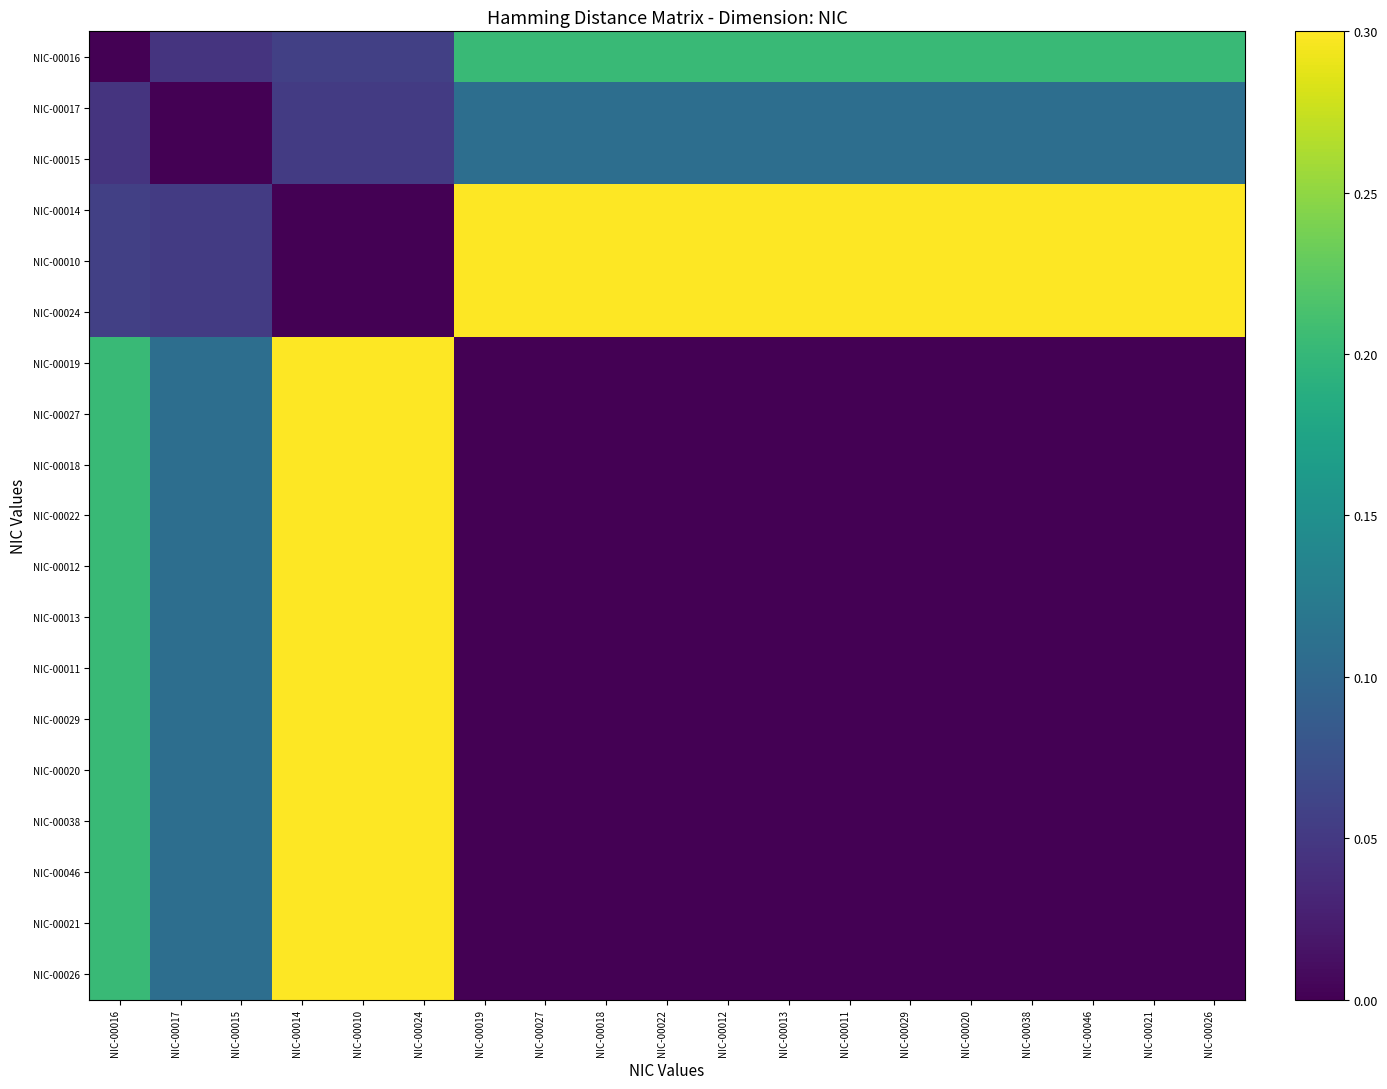

Reading right to left, extract all data points from this chart.

NIC-00016: NIC-00026=0.2	NIC-00021=0.2	NIC-00046=0.2	NIC-00038=0.2	NIC-00020=0.2	NIC-00029=0.2	NIC-00011=0.2	NIC-00013=0.2	NIC-00012=0.2	NIC-00022=0.2	NIC-00018=0.2	NIC-00027=0.2	NIC-00019=0.2	NIC-00024=0.1	NIC-00010=0.1	NIC-00014=0.1	NIC-00015=0.0	NIC-00017=0.0	NIC-00016=0.0
NIC-00017: NIC-00026=0.1	NIC-00021=0.1	NIC-00046=0.1	NIC-00038=0.1	NIC-00020=0.1	NIC-00029=0.1	NIC-00011=0.1	NIC-00013=0.1	NIC-00012=0.1	NIC-00022=0.1	NIC-00018=0.1	NIC-00027=0.1	NIC-00019=0.1	NIC-00024=0.1	NIC-00010=0.1	NIC-00014=0.1	NIC-00015=0.0	NIC-00017=0.0	NIC-00016=0.0
NIC-00015: NIC-00026=0.1	NIC-00021=0.1	NIC-00046=0.1	NIC-00038=0.1	NIC-00020=0.1	NIC-00029=0.1	NIC-00011=0.1	NIC-00013=0.1	NIC-00012=0.1	NIC-00022=0.1	NIC-00018=0.1	NIC-00027=0.1	NIC-00019=0.1	NIC-00024=0.1	NIC-00010=0.1	NIC-00014=0.1	NIC-00015=0.0	NIC-00017=0.0	NIC-00016=0.0
NIC-00014: NIC-00026=0.3	NIC-00021=0.3	NIC-00046=0.3	NIC-00038=0.3	NIC-00020=0.3	NIC-00029=0.3	NIC-00011=0.3	NIC-00013=0.3	NIC-00012=0.3	NIC-00022=0.3	NIC-00018=0.3	NIC-00027=0.3	NIC-00019=0.3	NIC-00024=0.0	NIC-00010=0.0	NIC-00014=0.0	NIC-00015=0.1	NIC-00017=0.1	NIC-00016=0.1
NIC-00010: NIC-00026=0.3	NIC-00021=0.3	NIC-00046=0.3	NIC-00038=0.3	NIC-00020=0.3	NIC-00029=0.3	NIC-00011=0.3	NIC-00013=0.3	NIC-00012=0.3	NIC-00022=0.3	NIC-00018=0.3	NIC-00027=0.3	NIC-00019=0.3	NIC-00024=0.0	NIC-00010=0.0	NIC-00014=0.0	NIC-00015=0.1	NIC-00017=0.1	NIC-00016=0.1
NIC-00024: NIC-00026=0.3	NIC-00021=0.3	NIC-00046=0.3	NIC-00038=0.3	NIC-00020=0.3	NIC-00029=0.3	NIC-00011=0.3	NIC-00013=0.3	NIC-00012=0.3	NIC-00022=0.3	NIC-00018=0.3	NIC-00027=0.3	NIC-00019=0.3	NIC-00024=0.0	NIC-00010=0.0	NIC-00014=0.0	NIC-00015=0.1	NIC-00017=0.1	NIC-00016=0.1
NIC-00019: NIC-00026=0.0	NIC-00021=0.0	NIC-00046=0.0	NIC-00038=0.0	NIC-00020=0.0	NIC-00029=0.0	NIC-00011=0.0	NIC-00013=0.0	NIC-00012=0.0	NIC-00022=0.0	NIC-00018=0.0	NIC-00027=0.0	NIC-00019=0.0	NIC-00024=0.3	NIC-00010=0.3	NIC-00014=0.3	NIC-00015=0.1	NIC-00017=0.1	NIC-00016=0.2
NIC-00027: NIC-00026=0.0	NIC-00021=0.0	NIC-00046=0.0	NIC-00038=0.0	NIC-00020=0.0	NIC-00029=0.0	NIC-00011=0.0	NIC-00013=0.0	NIC-00012=0.0	NIC-00022=0.0	NIC-00018=0.0	NIC-00027=0.0	NIC-00019=0.0	NIC-00024=0.3	NIC-00010=0.3	NIC-00014=0.3	NIC-00015=0.1	NIC-00017=0.1	NIC-00016=0.2
NIC-00018: NIC-00026=0.0	NIC-00021=0.0	NIC-00046=0.0	NIC-00038=0.0	NIC-00020=0.0	NIC-00029=0.0	NIC-00011=0.0	NIC-00013=0.0	NIC-00012=0.0	NIC-00022=0.0	NIC-00018=0.0	NIC-00027=0.0	NIC-00019=0.0	NIC-00024=0.3	NIC-00010=0.3	NIC-00014=0.3	NIC-00015=0.1	NIC-00017=0.1	NIC-00016=0.2
NIC-00022: NIC-00026=0.0	NIC-00021=0.0	NIC-00046=0.0	NIC-00038=0.0	NIC-00020=0.0	NIC-00029=0.0	NIC-00011=0.0	NIC-00013=0.0	NIC-00012=0.0	NIC-00022=0.0	NIC-00018=0.0	NIC-00027=0.0	NIC-00019=0.0	NIC-00024=0.3	NIC-00010=0.3	NIC-00014=0.3	NIC-00015=0.1	NIC-00017=0.1	NIC-00016=0.2
NIC-00012: NIC-00026=0.0	NIC-00021=0.0	NIC-00046=0.0	NIC-00038=0.0	NIC-00020=0.0	NIC-00029=0.0	NIC-00011=0.0	NIC-00013=0.0	NIC-00012=0.0	NIC-00022=0.0	NIC-00018=0.0	NIC-00027=0.0	NIC-00019=0.0	NIC-00024=0.3	NIC-00010=0.3	NIC-00014=0.3	NIC-00015=0.1	NIC-00017=0.1	NIC-00016=0.2
NIC-00013: NIC-00026=0.0	NIC-00021=0.0	NIC-00046=0.0	NIC-00038=0.0	NIC-00020=0.0	NIC-00029=0.0	NIC-00011=0.0	NIC-00013=0.0	NIC-00012=0.0	NIC-00022=0.0	NIC-00018=0.0	NIC-00027=0.0	NIC-00019=0.0	NIC-00024=0.3	NIC-00010=0.3	NIC-00014=0.3	NIC-00015=0.1	NIC-00017=0.1	NIC-00016=0.2
NIC-00011: NIC-00026=0.0	NIC-00021=0.0	NIC-00046=0.0	NIC-00038=0.0	NIC-00020=0.0	NIC-00029=0.0	NIC-00011=0.0	NIC-00013=0.0	NIC-00012=0.0	NIC-00022=0.0	NIC-00018=0.0	NIC-00027=0.0	NIC-00019=0.0	NIC-00024=0.3	NIC-00010=0.3	NIC-00014=0.3	NIC-00015=0.1	NIC-00017=0.1	NIC-00016=0.2
NIC-00029: NIC-00026=0.0	NIC-00021=0.0	NIC-00046=0.0	NIC-00038=0.0	NIC-00020=0.0	NIC-00029=0.0	NIC-00011=0.0	NIC-00013=0.0	NIC-00012=0.0	NIC-00022=0.0	NIC-00018=0.0	NIC-00027=0.0	NIC-00019=0.0	NIC-00024=0.3	NIC-00010=0.3	NIC-00014=0.3	NIC-00015=0.1	NIC-00017=0.1	NIC-00016=0.2
NIC-00020: NIC-00026=0.0	NIC-00021=0.0	NIC-00046=0.0	NIC-00038=0.0	NIC-00020=0.0	NIC-00029=0.0	NIC-00011=0.0	NIC-00013=0.0	NIC-00012=0.0	NIC-00022=0.0	NIC-00018=0.0	NIC-00027=0.0	NIC-00019=0.0	NIC-00024=0.3	NIC-00010=0.3	NIC-00014=0.3	NIC-00015=0.1	NIC-00017=0.1	NIC-00016=0.2
NIC-00038: NIC-00026=0.0	NIC-00021=0.0	NIC-00046=0.0	NIC-00038=0.0	NIC-00020=0.0	NIC-00029=0.0	NIC-00011=0.0	NIC-00013=0.0	NIC-00012=0.0	NIC-00022=0.0	NIC-00018=0.0	NIC-00027=0.0	NIC-00019=0.0	NIC-00024=0.3	NIC-00010=0.3	NIC-00014=0.3	NIC-00015=0.1	NIC-00017=0.1	NIC-00016=0.2
NIC-00046: NIC-00026=0.0	NIC-00021=0.0	NIC-00046=0.0	NIC-00038=0.0	NIC-00020=0.0	NIC-00029=0.0	NIC-00011=0.0	NIC-00013=0.0	NIC-00012=0.0	NIC-00022=0.0	NIC-00018=0.0	NIC-00027=0.0	NIC-00019=0.0	NIC-00024=0.3	NIC-00010=0.3	NIC-00014=0.3	NIC-00015=0.1	NIC-00017=0.1	NIC-00016=0.2
NIC-00021: NIC-00026=0.0	NIC-00021=0.0	NIC-00046=0.0	NIC-00038=0.0	NIC-00020=0.0	NIC-00029=0.0	NIC-00011=0.0	NIC-00013=0.0	NIC-00012=0.0	NIC-00022=0.0	NIC-00018=0.0	NIC-00027=0.0	NIC-00019=0.0	NIC-00024=0.3	NIC-00010=0.3	NIC-00014=0.3	NIC-00015=0.1	NIC-00017=0.1	NIC-00016=0.2
NIC-00026: NIC-00026=0.0	NIC-00021=0.0	NIC-00046=0.0	NIC-00038=0.0	NIC-00020=0.0	NIC-00029=0.0	NIC-00011=0.0	NIC-00013=0.0	NIC-00012=0.0	NIC-00022=0.0	NIC-00018=0.0	NIC-00027=0.0	NIC-00019=0.0	NIC-00024=0.3	NIC-00010=0.3	NIC-00014=0.3	NIC-00015=0.1	NIC-00017=0.1	NIC-00016=0.2